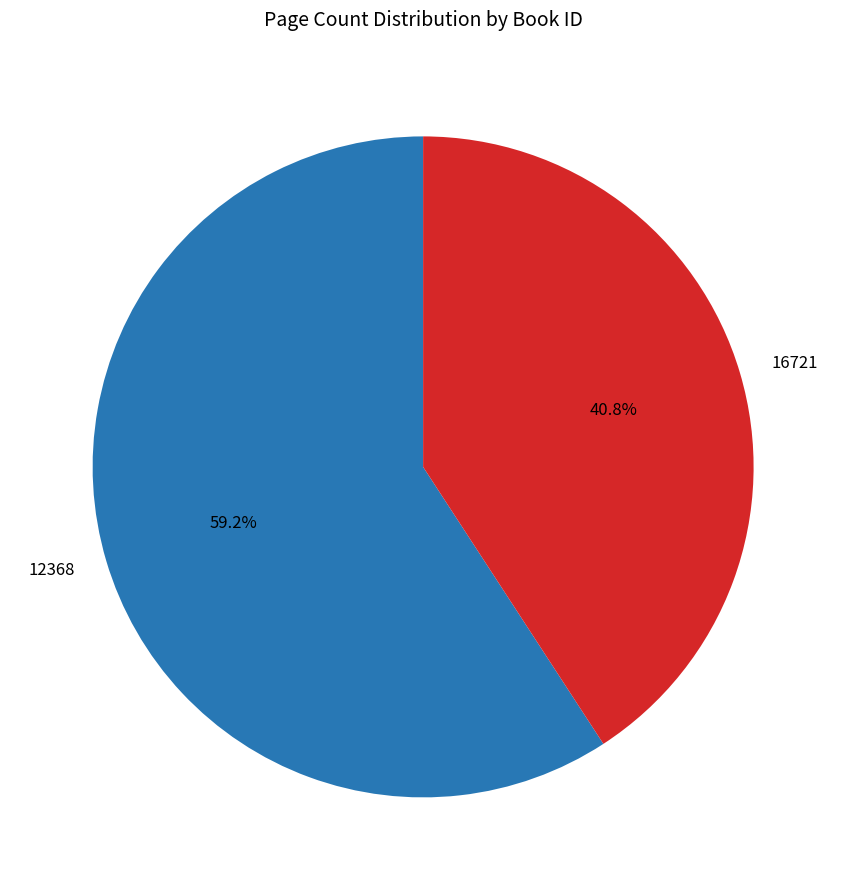

How many slices are in this pie chart?

2